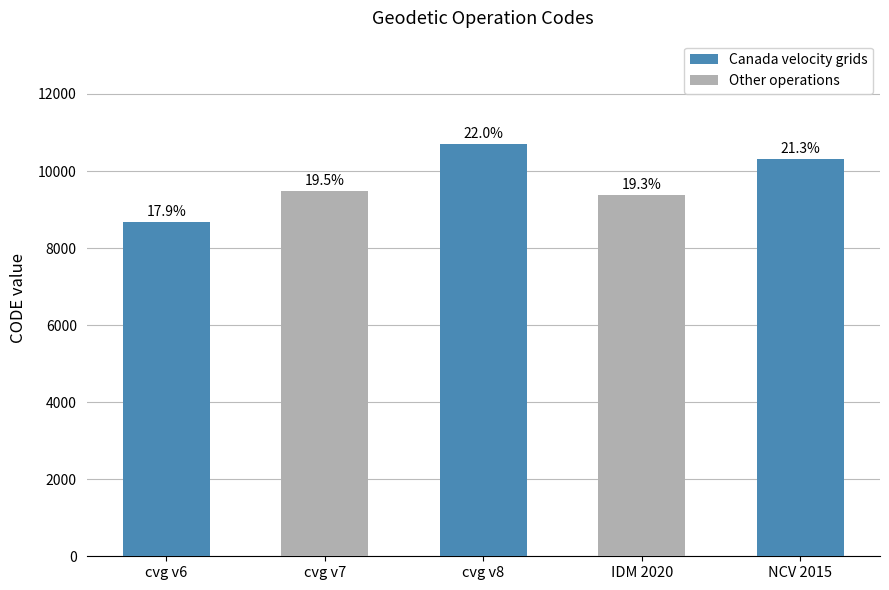

How many bars are there in total?

5